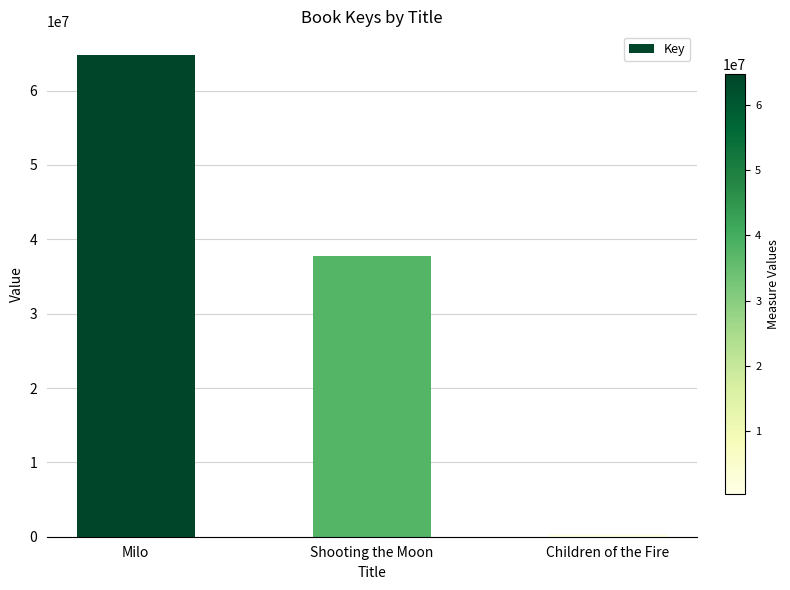

Rank the categories by value from lowest to highest.

Children of the Fire, Shooting the Moon, Milo